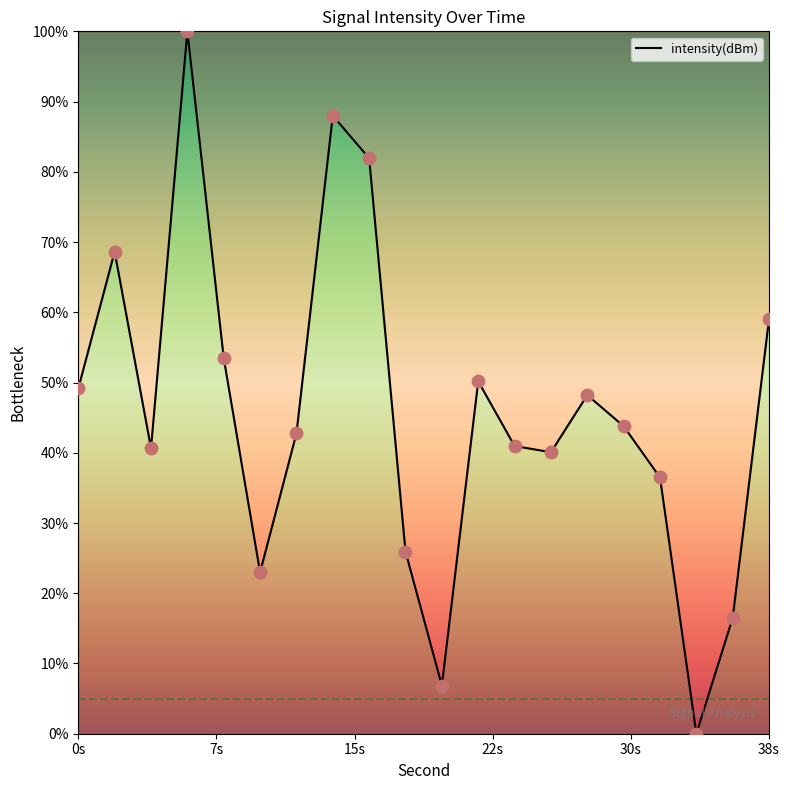

What is the greatest value displayed?

100.0